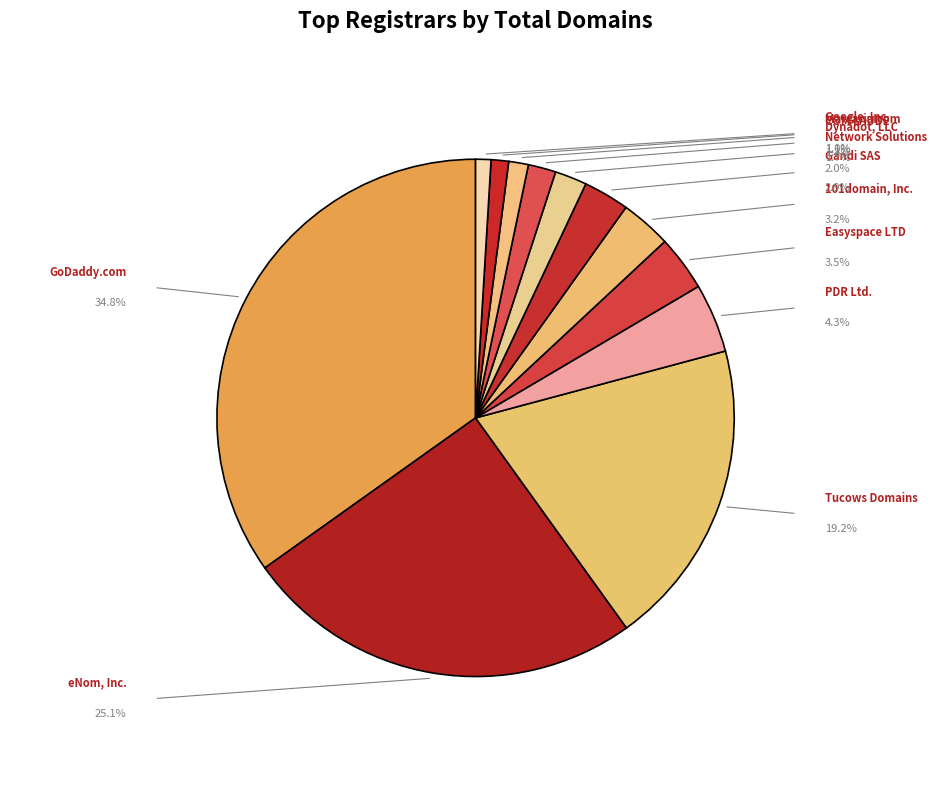

How many slices are in this pie chart?

12